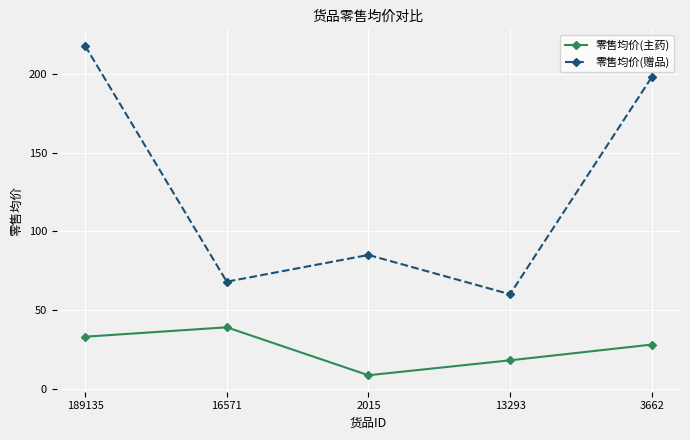

Rank the series at 2015 from highest to lowest value.

零售均价(赠品), 零售均价(主药)